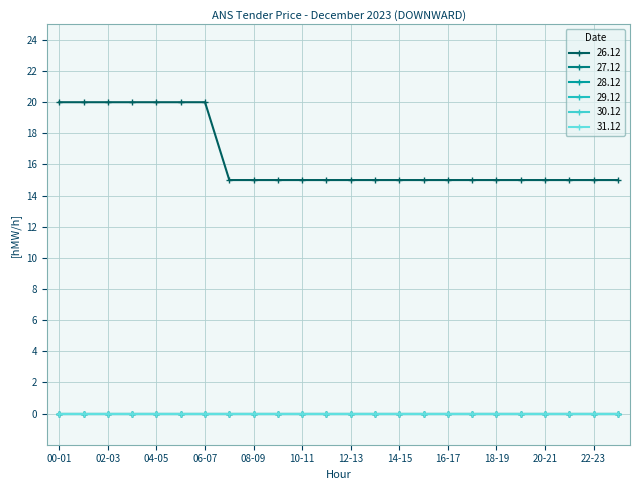

List the series in order of their peak value, highest first.

26.12, 27.12, 28.12, 29.12, 30.12, 31.12